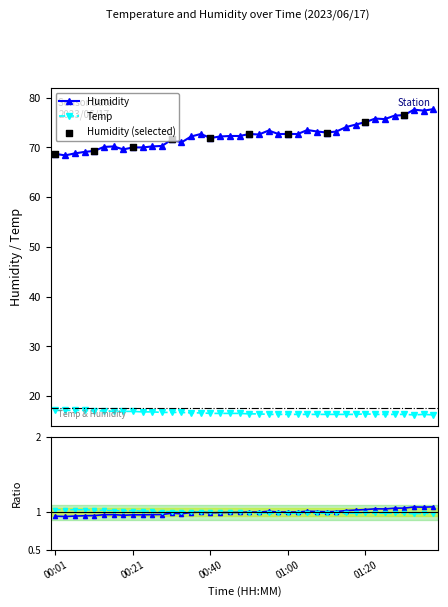

Which series has the widest spread of Y values?

Humidity